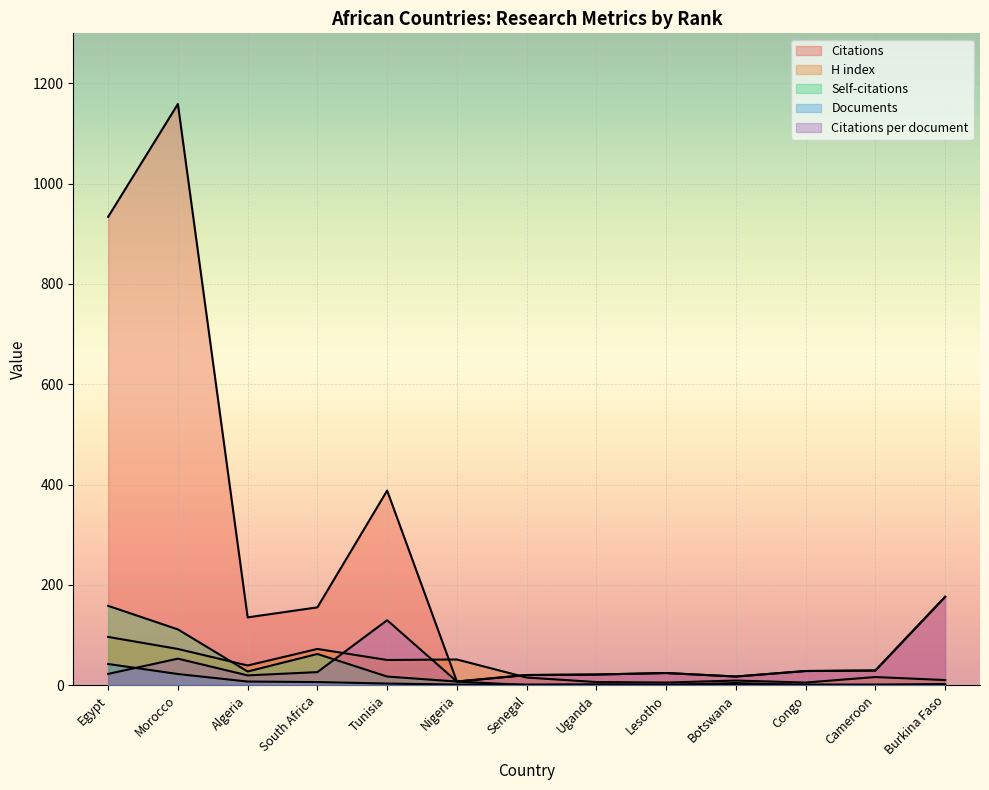

After their last crossing, which series has the higher values: Self-citations or Documents?

Self-citations